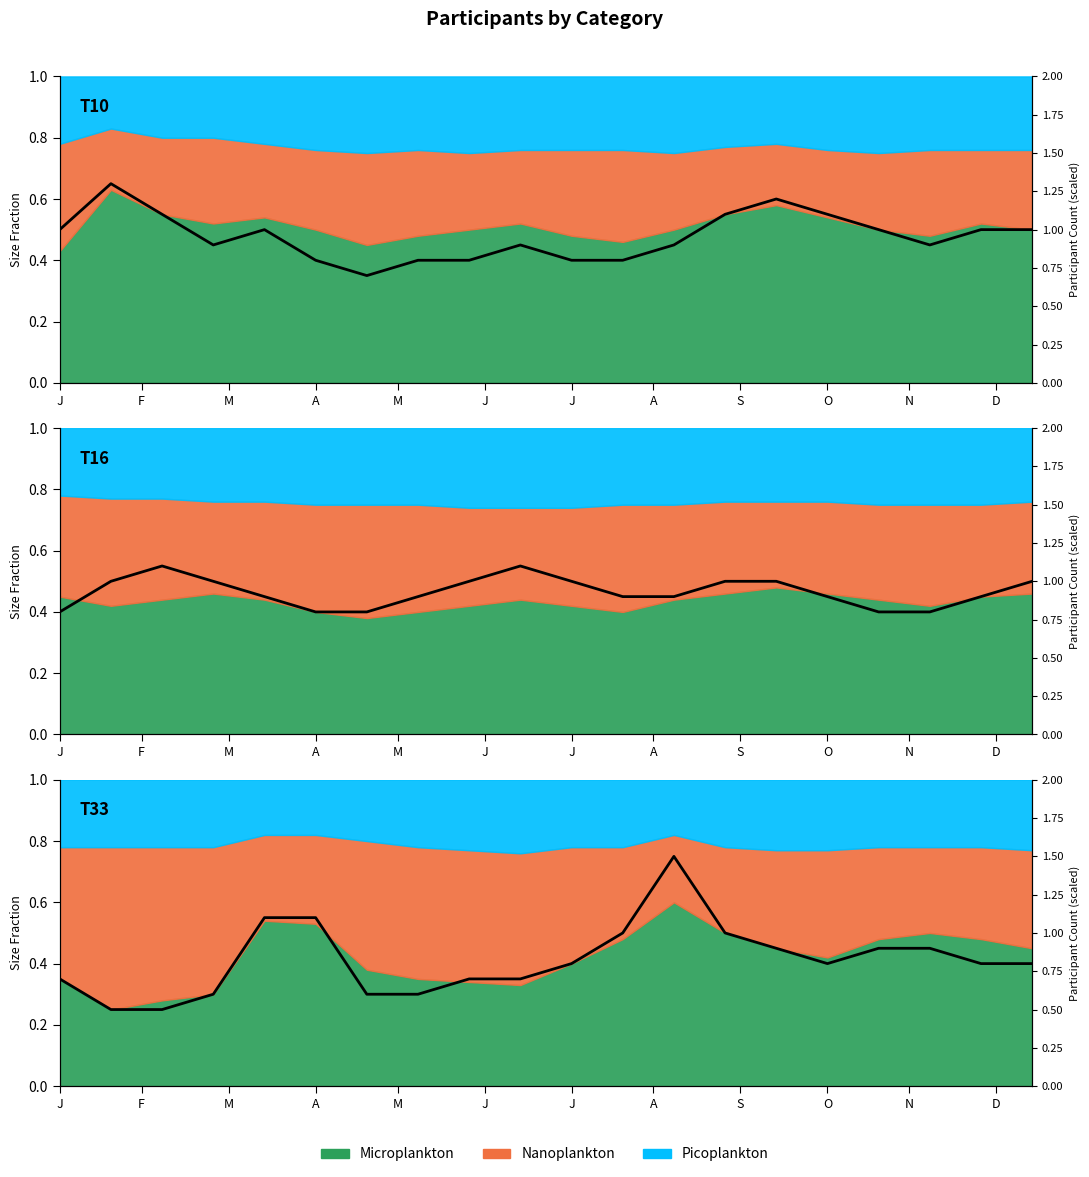

What is the difference between the second highest and second lowest values?

0.6